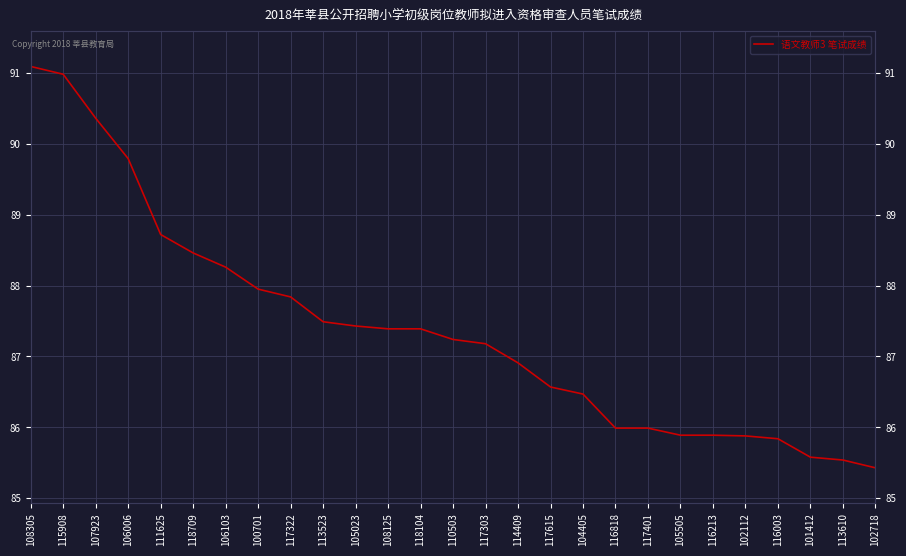

List the labels in order of value, largest first.

108305, 115908, 107923, 106006, 111625, 118709, 106103, 100701, 117322, 113523, 105023, 108125, 118104, 110503, 117303, 114409, 117615, 104405, 116818, 117401, 105505, 116213, 102112, 116003, 101412, 113610, 102718